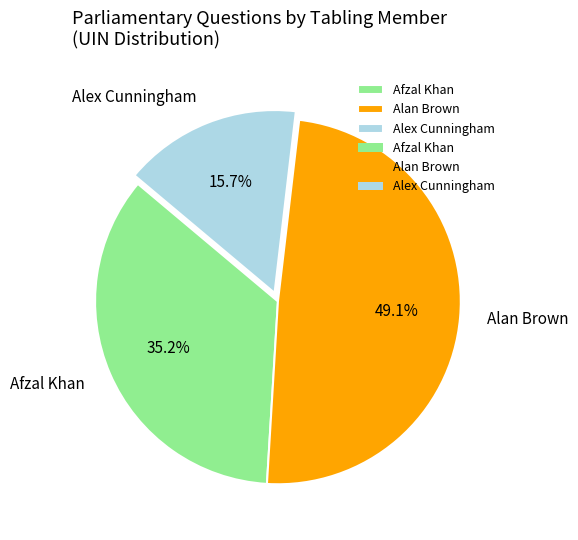

Which has a higher value, Alan Brown or Alex Cunningham?

Alan Brown